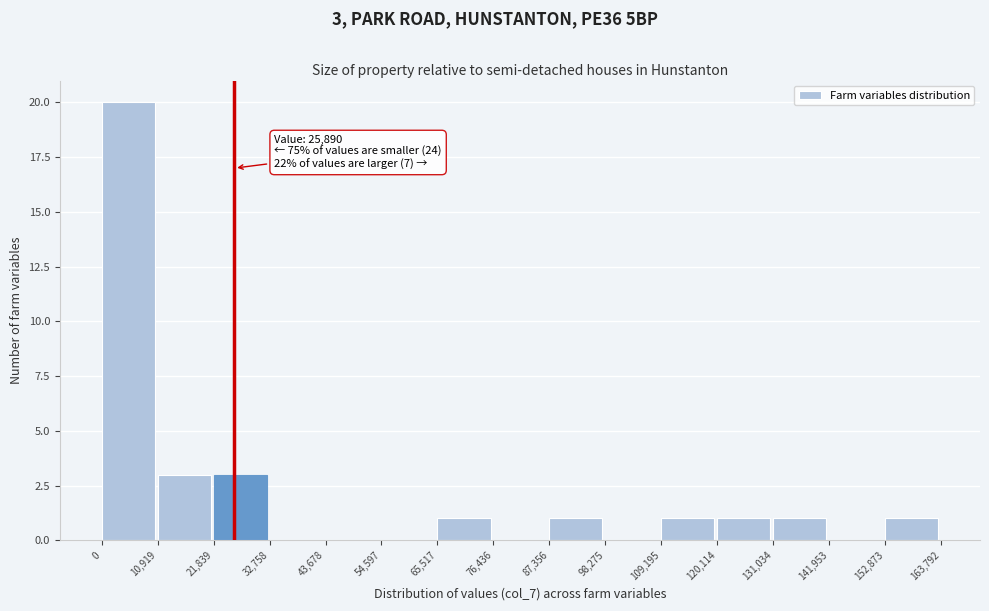

Over which range of the x-axis is the bar tallest?

0 to 10,919